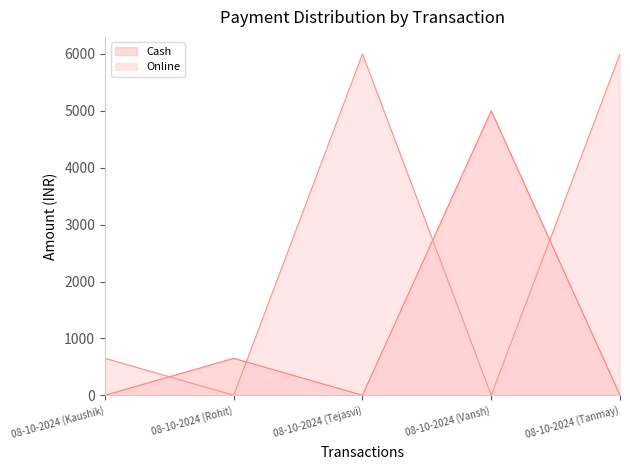

At which label is Cash closest to 2500?

08-10-2024 (Rohit)